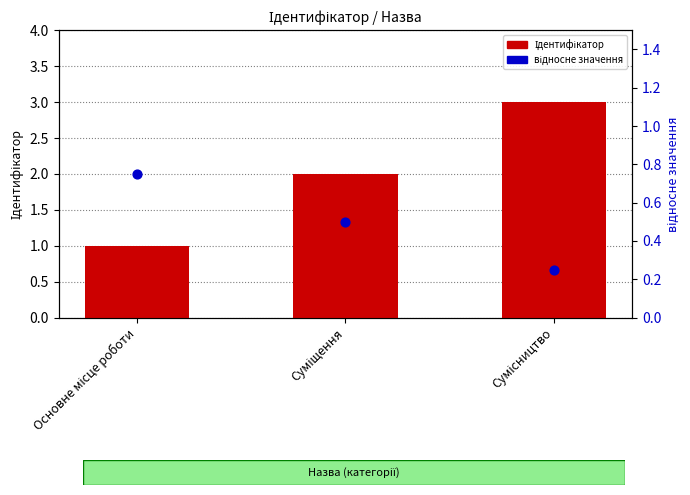

At how many categories does at least one series exceed 2?

1